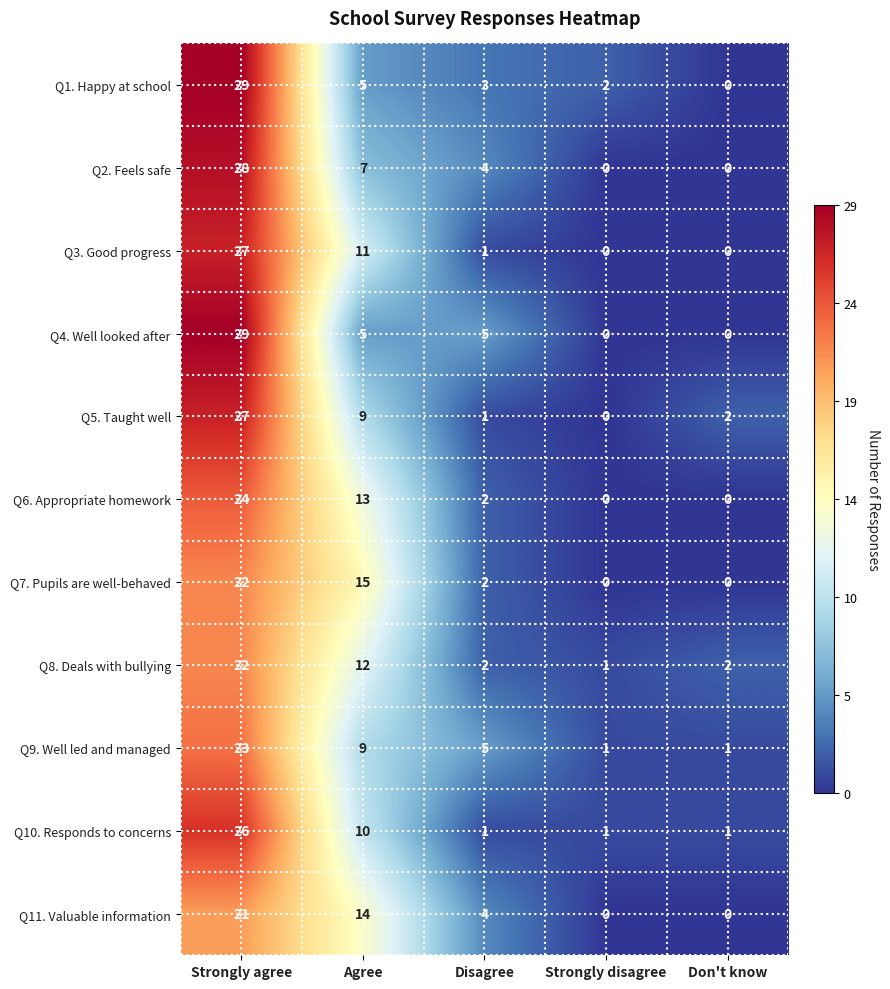

Which category has the lowest value in the Q1. Happy at school series?

Don't know